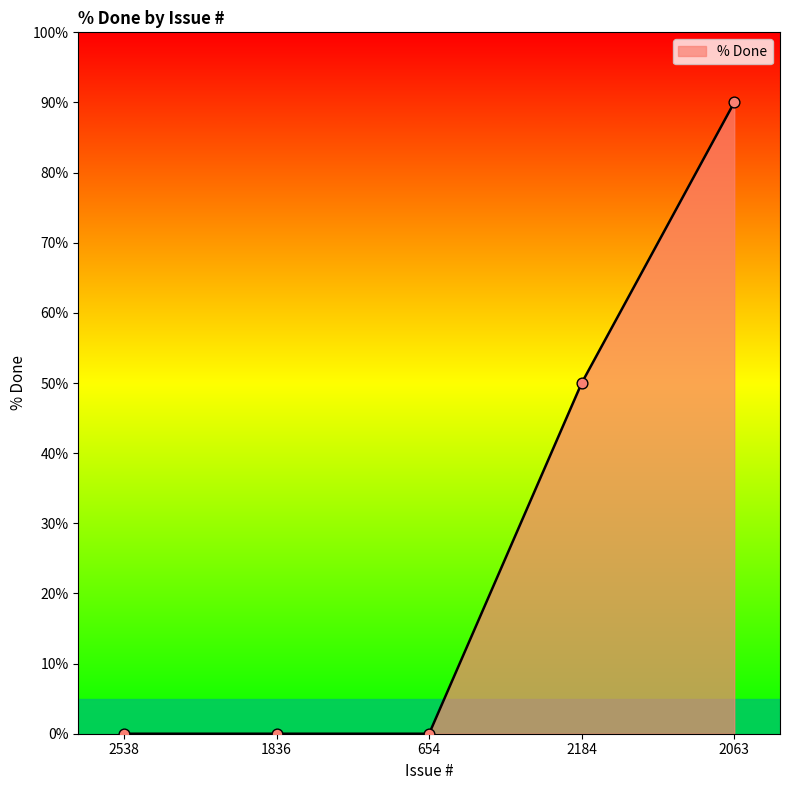

Between 2063 and 2184, which is larger?

2063